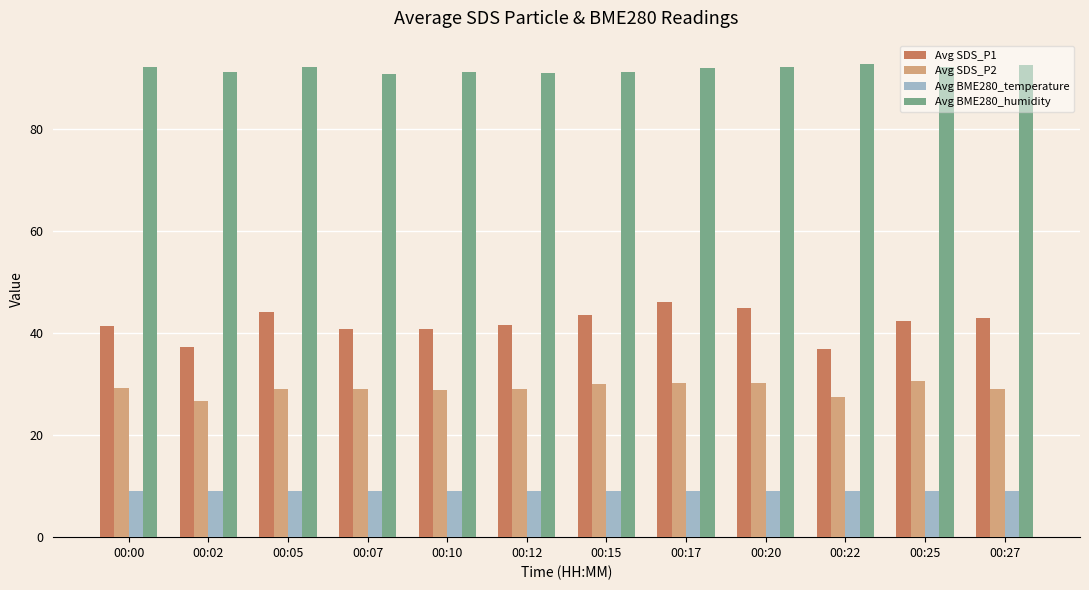

How many bars are there in each group?

4